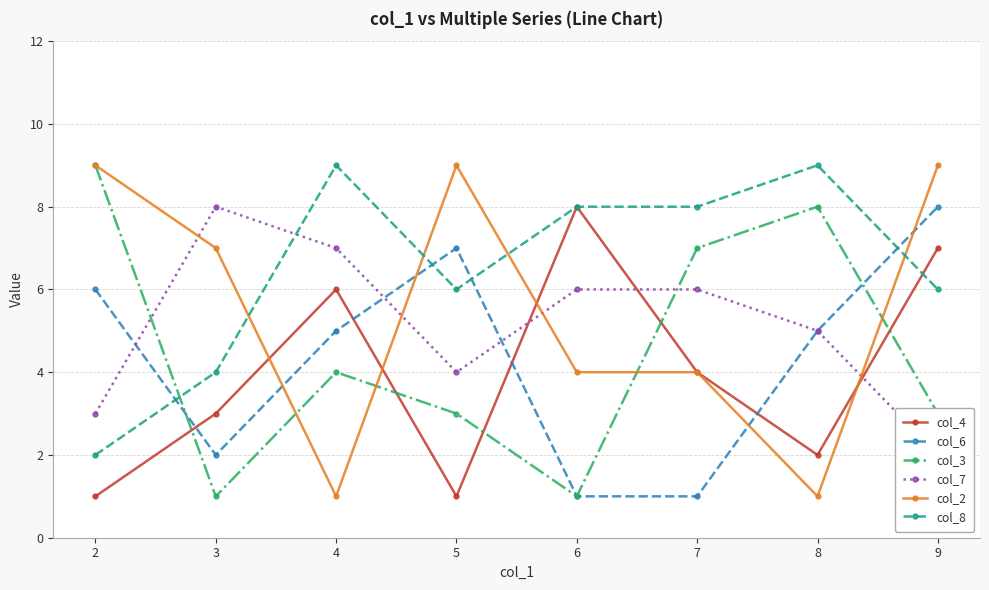

Does the chart display data point markers on the line(s)?

Yes